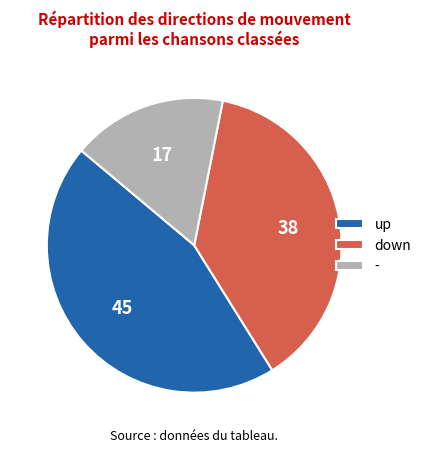

Do down and - together represent more than half of the pie?

Yes